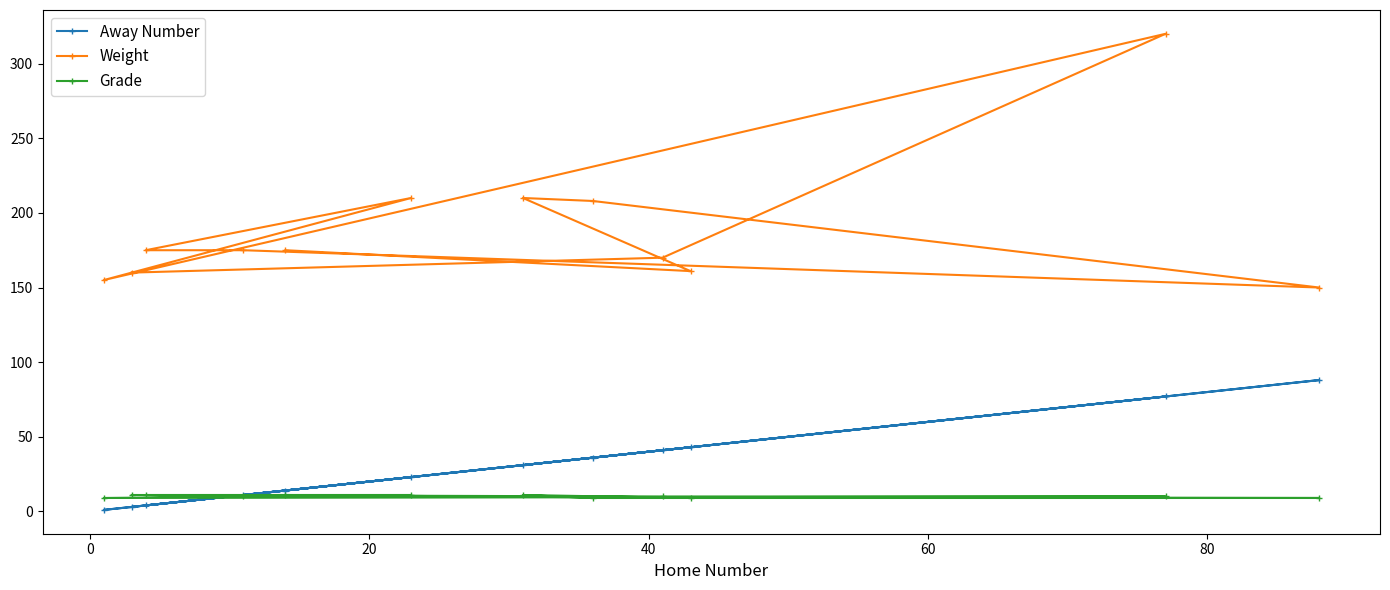

Which series has the largest total across all categories?

Weight